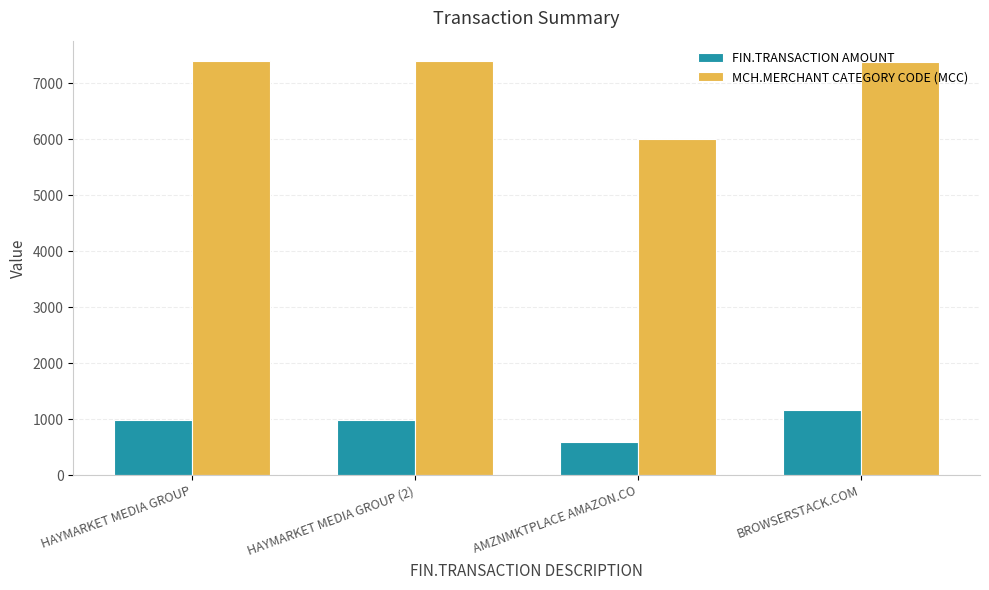

Which series has the largest total across all categories?

MCH.MERCHANT CATEGORY CODE (MCC)